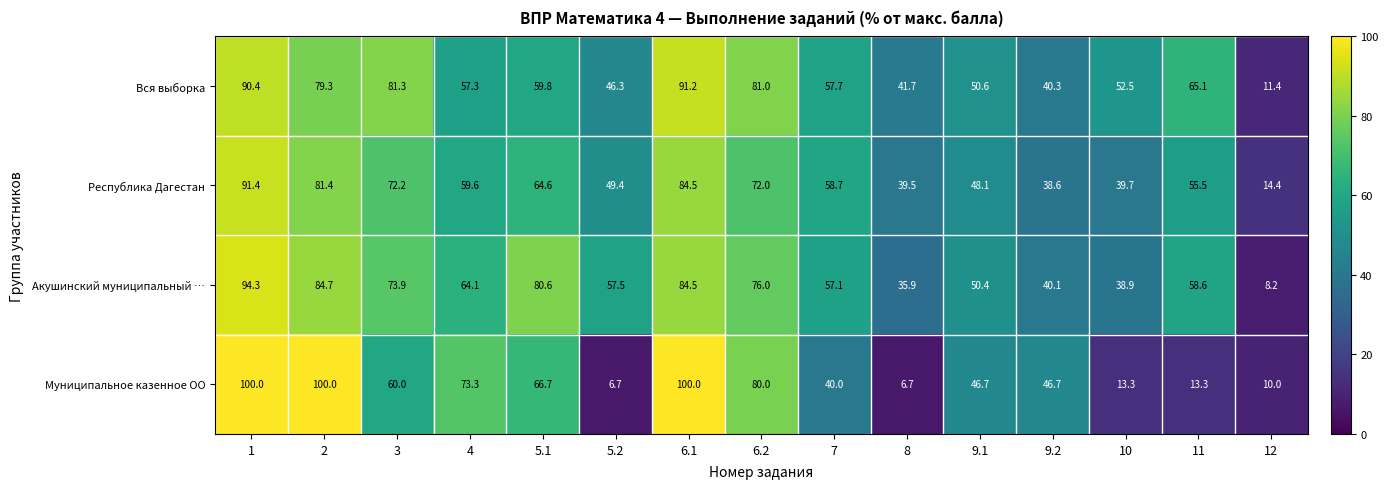

Which series has the largest range (max minus min)?

Муниципальное казенное ОО